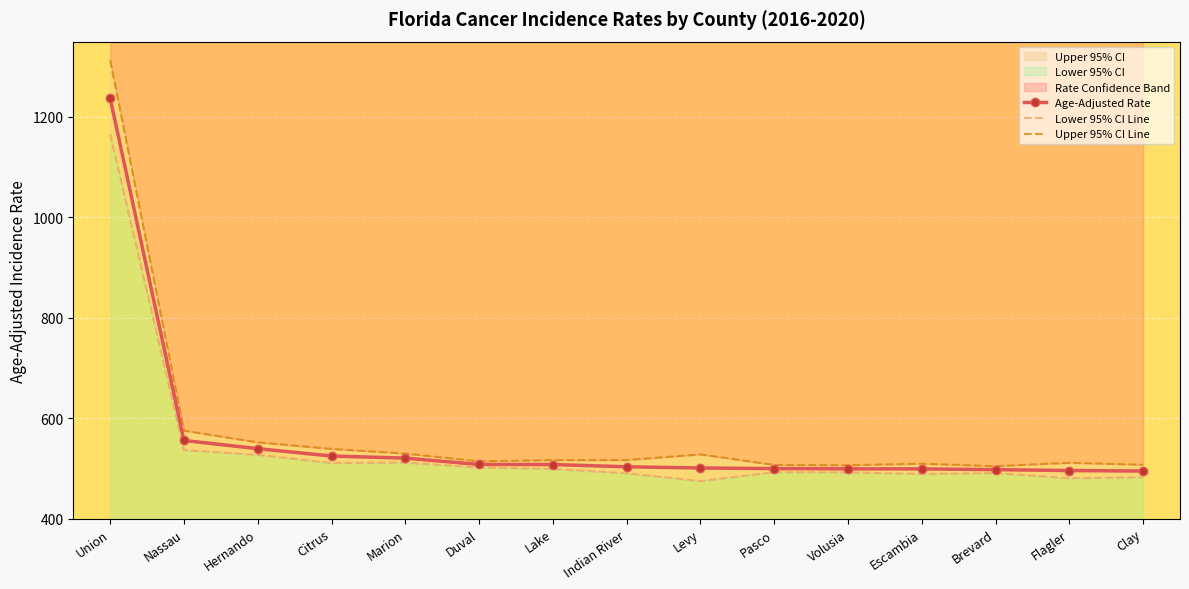

How many values in the Age-Adjusted Rate series exceed 503?

8